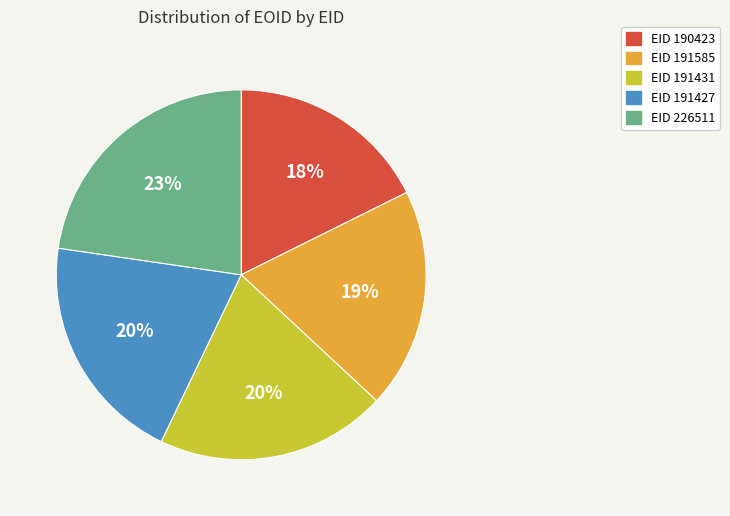

Is there a majority slice in this chart?

No